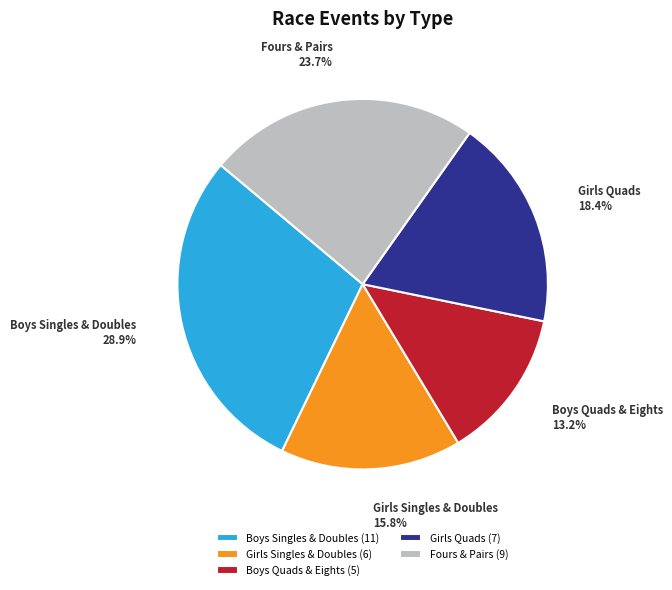

What percentage do Fours & Pairs and Girls Singles & Doubles together represent?

39.5%